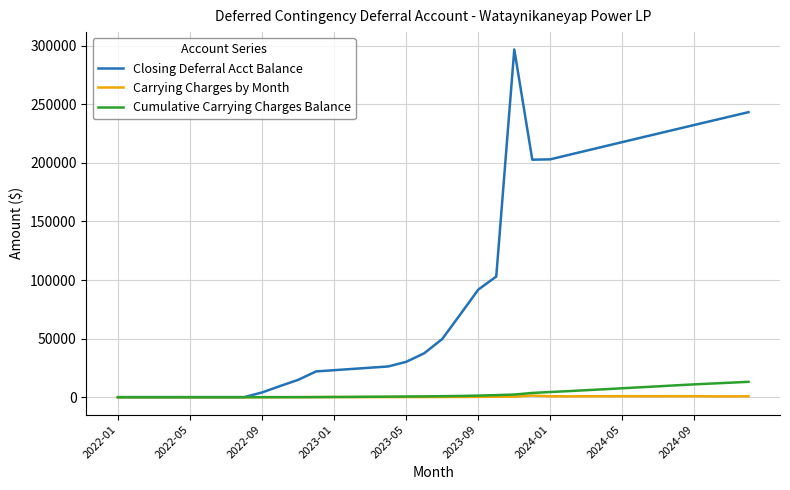

Which series has the largest range (max minus min)?

Closing Deferral Acct Balance